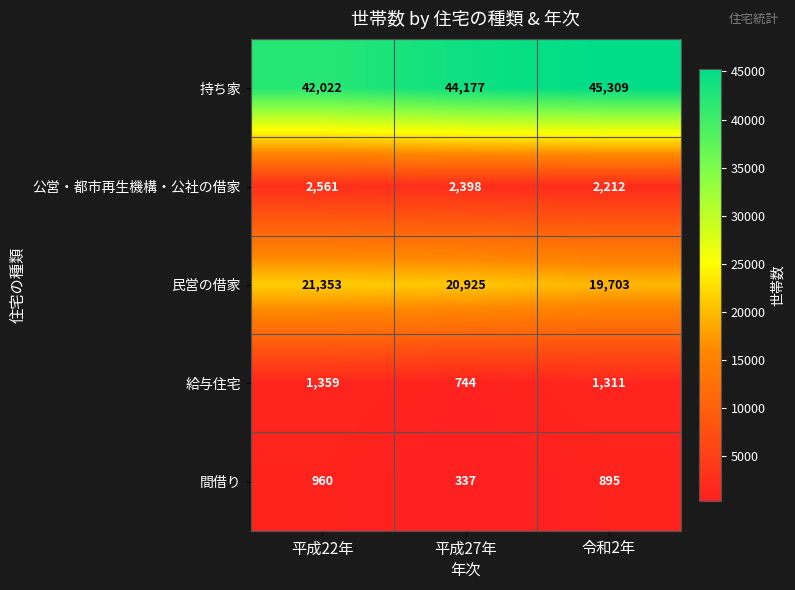

What is the sum of the 給与住宅 values at 平成22年 and 平成27年?

2103